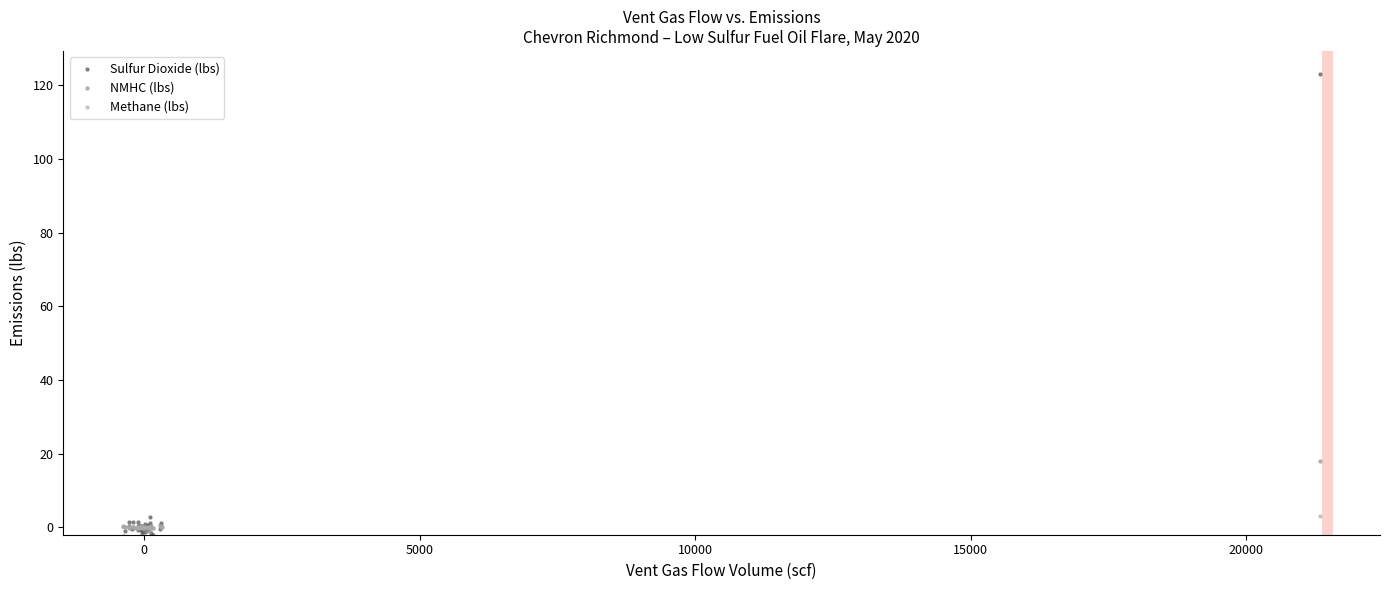

In the Sulfur Dioxide (lbs) series, what Y value is closest to 60?

2.8